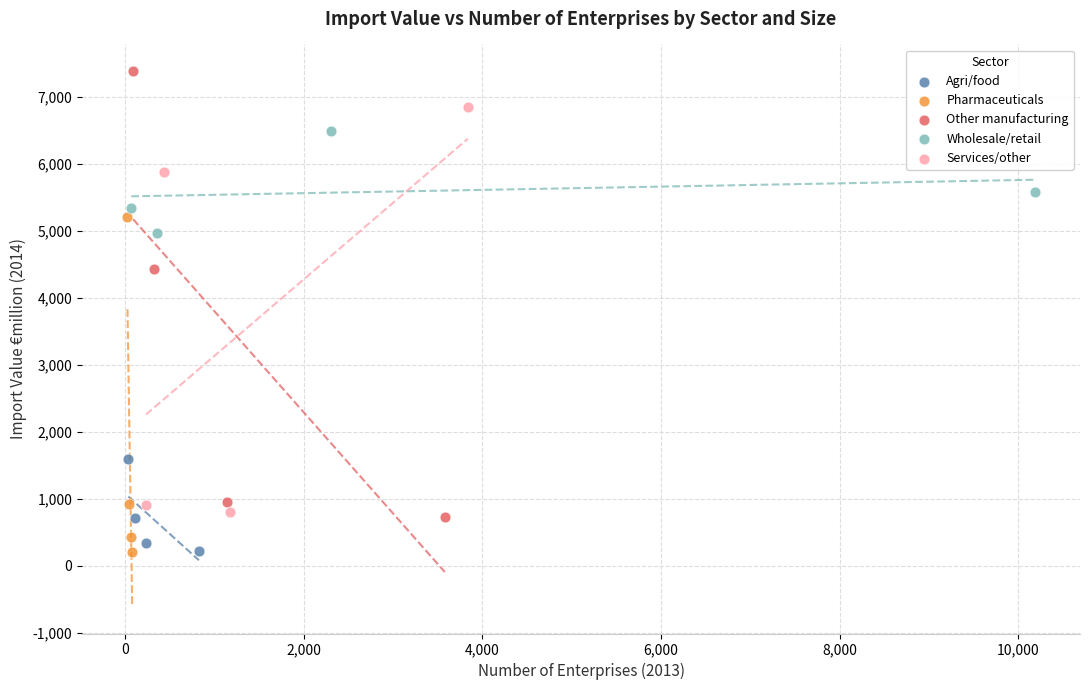

Which series has the widest spread of Y values?

Other manufacturing